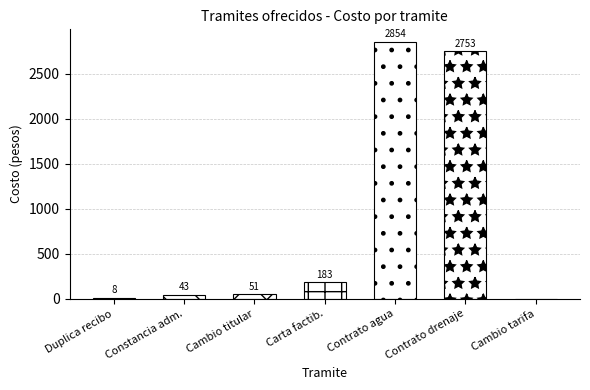

The Sustento legal series shows 2 at Duplica de recibo notificado. True or false?

False